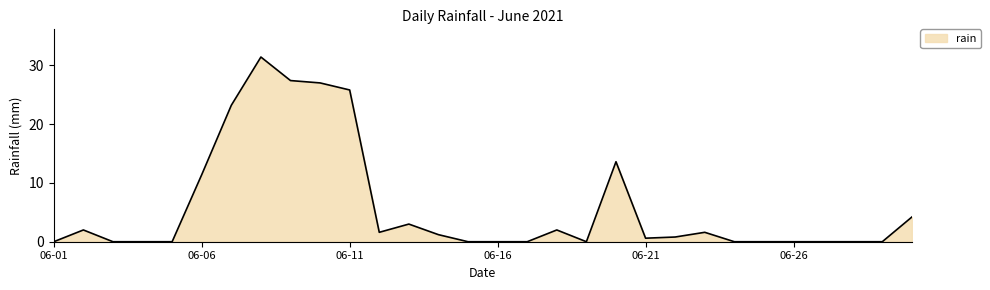

What is the greatest value displayed?

31.4